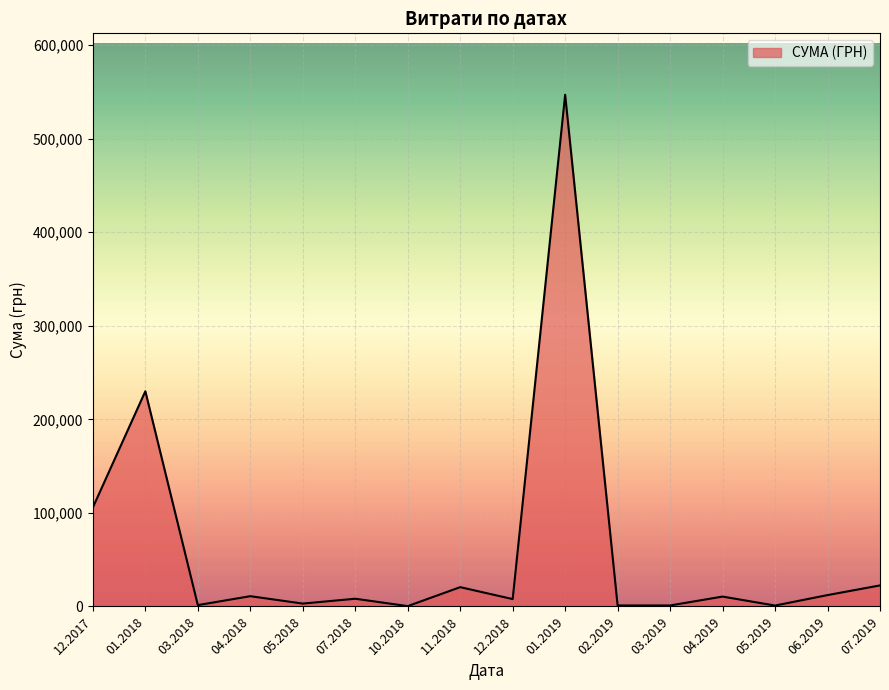

What is the greatest value displayed?

546929.7